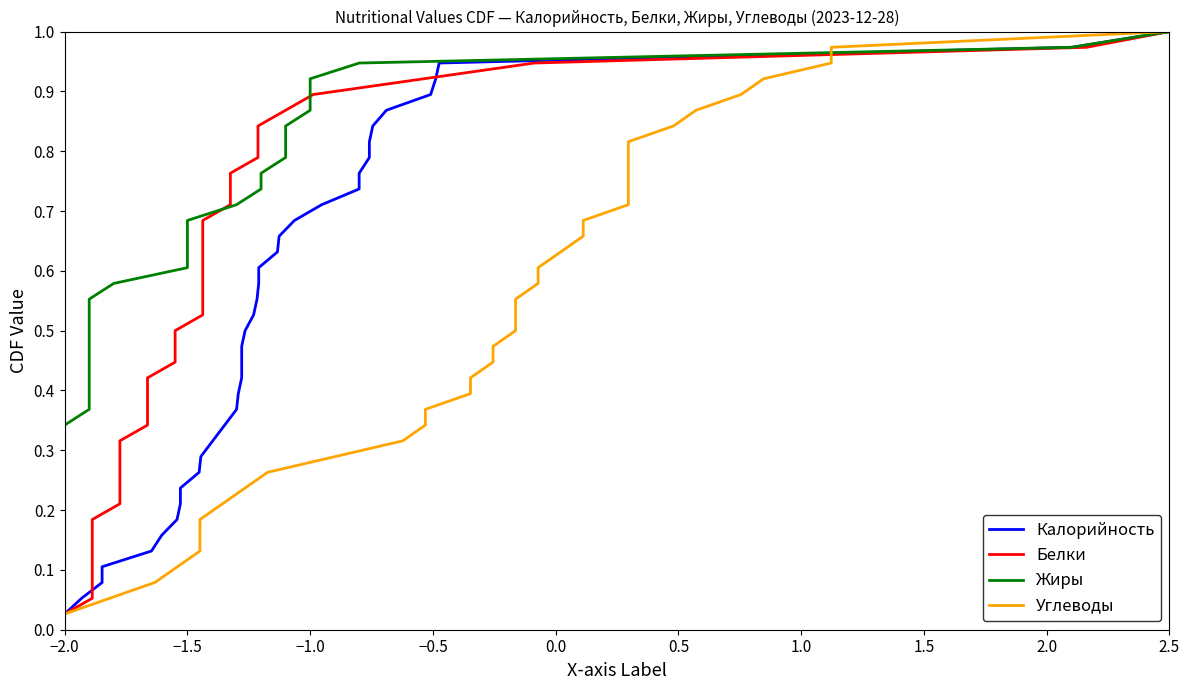

Is this an area chart (filled region under the line)?

No